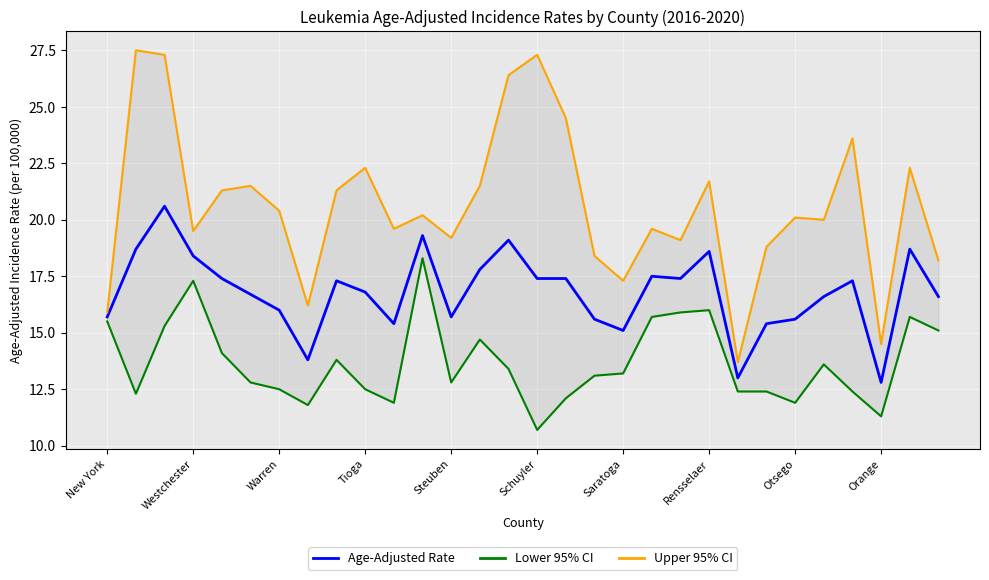

Which has a higher value, 16 or 21?

21